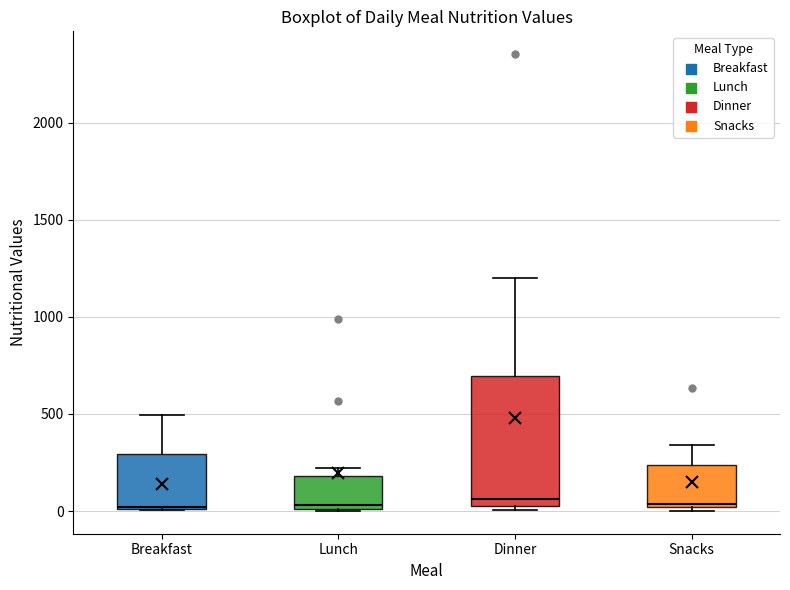

Which box is the tallest, from its lower edge to its upper edge?

Dinner